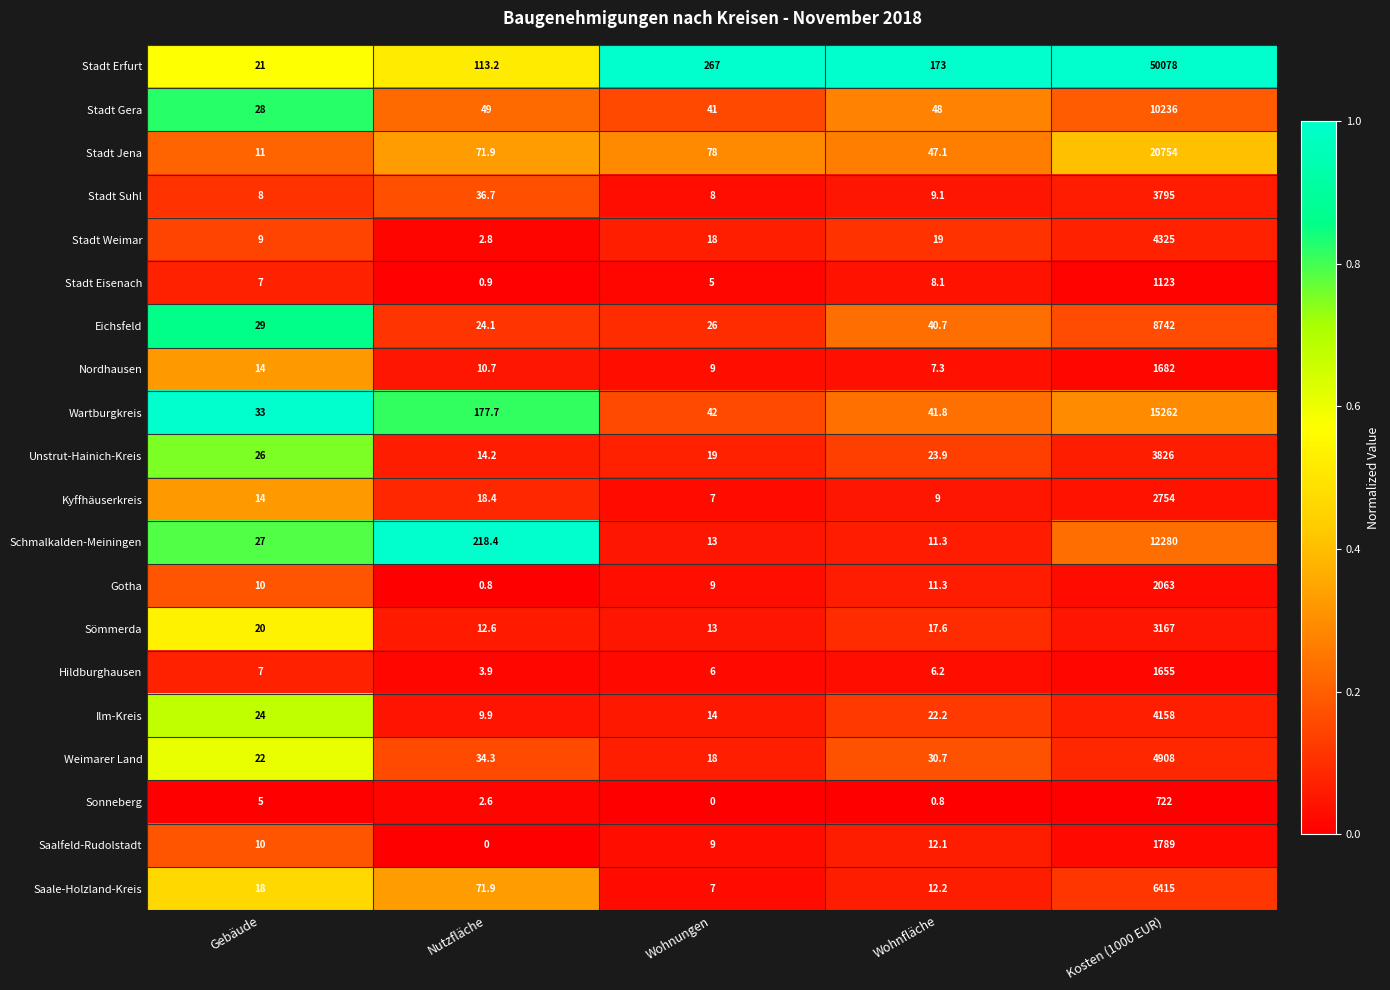

Where does the Hildburghausen series first go above 6?

Gebäude